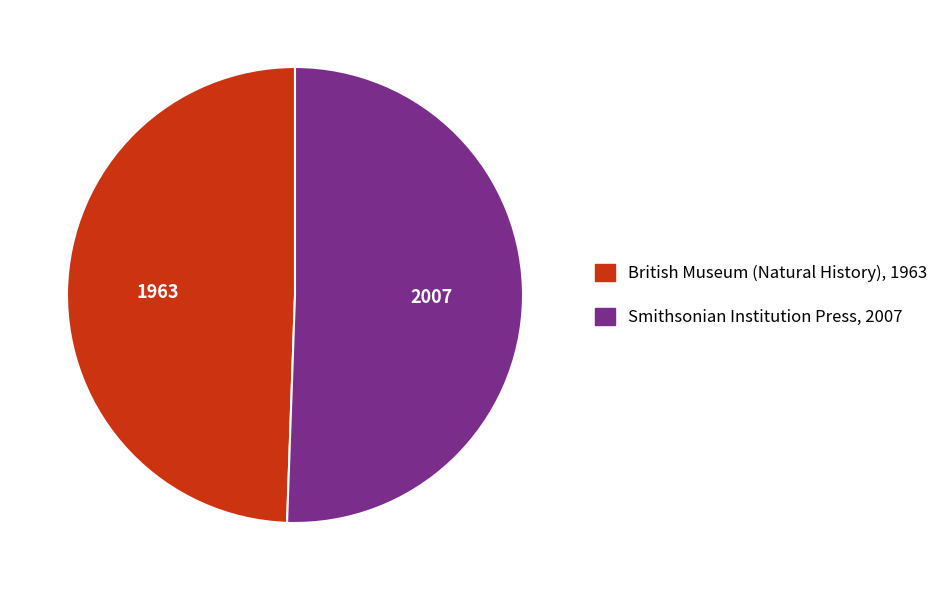

Is the sum of Smithsonian Institution Press, 2007 and British Museum (Natural History), 1963 greater than half?

Yes